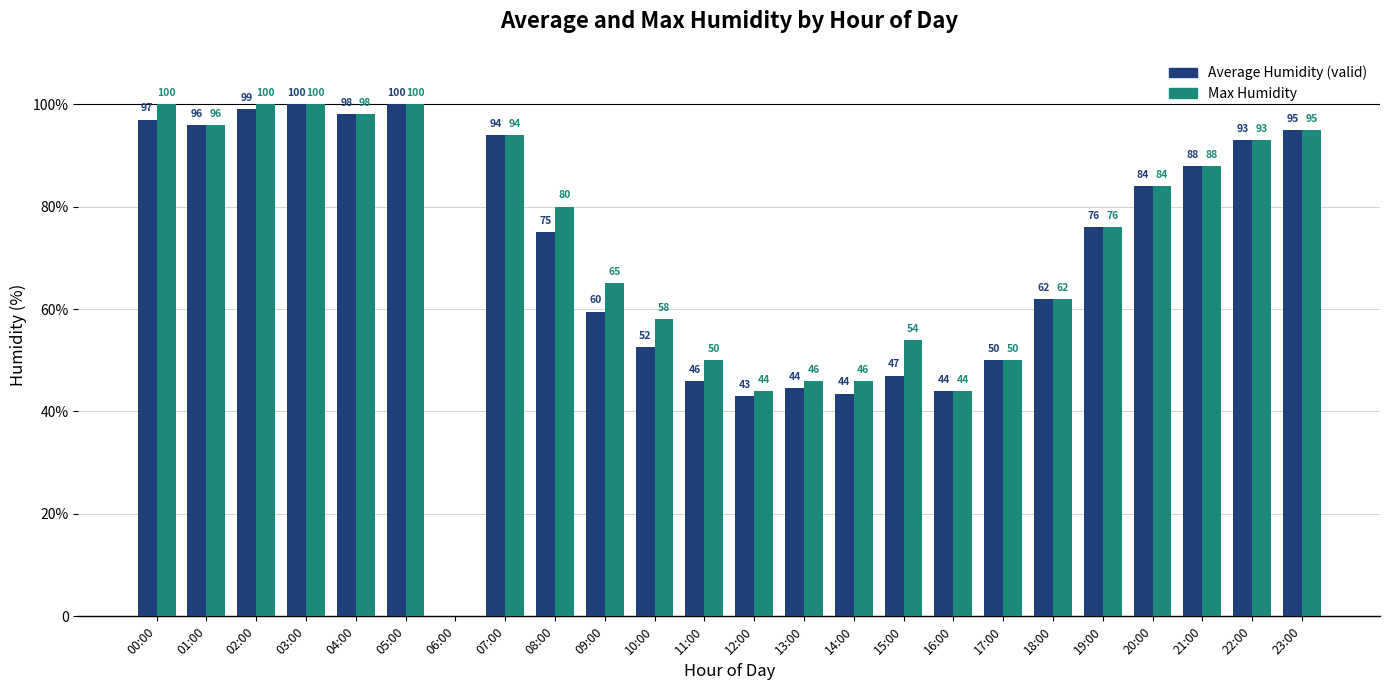

Does the chart contain stacked bars?

No